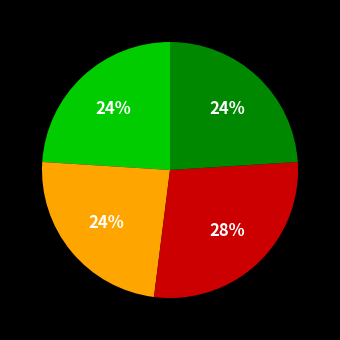

To the nearest percent, what is the difference between the largest and smallest slice percentages?

4%